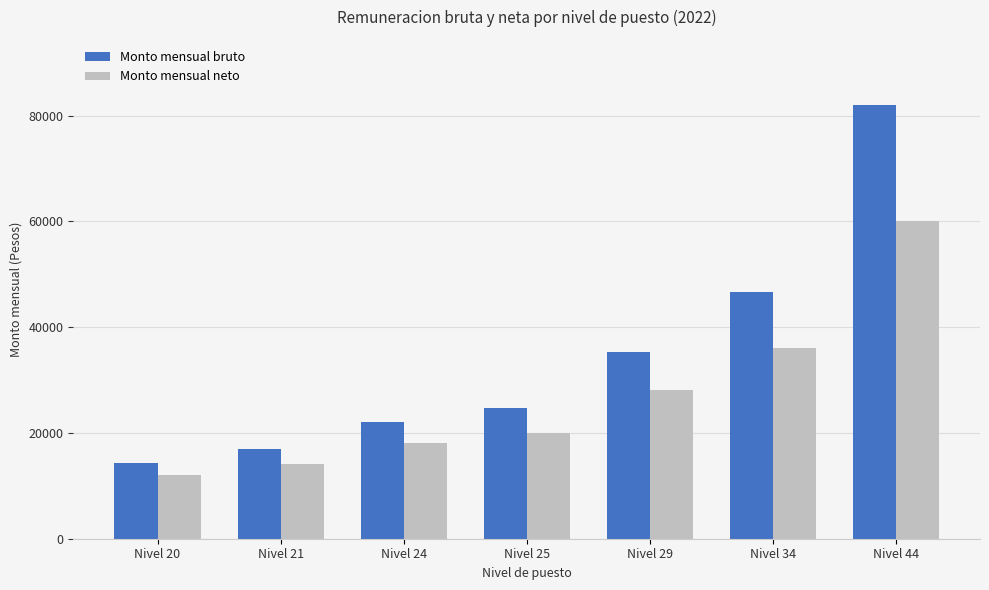

Between Nivel 20 and Nivel 21, which series saw the biggest shift?

Monto mensual bruto